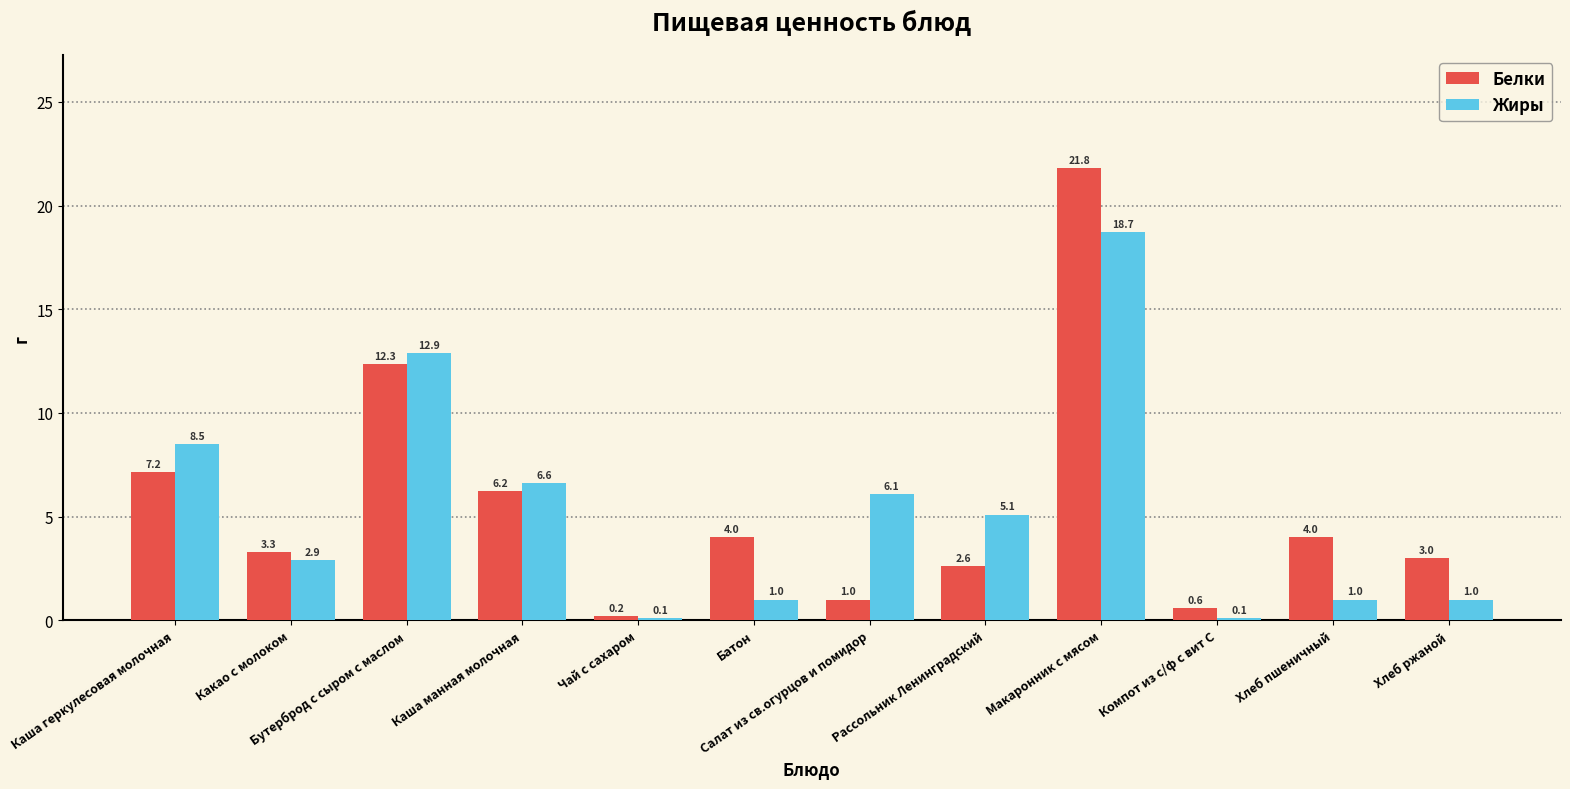

What is the average value of the Белки series?

5.5